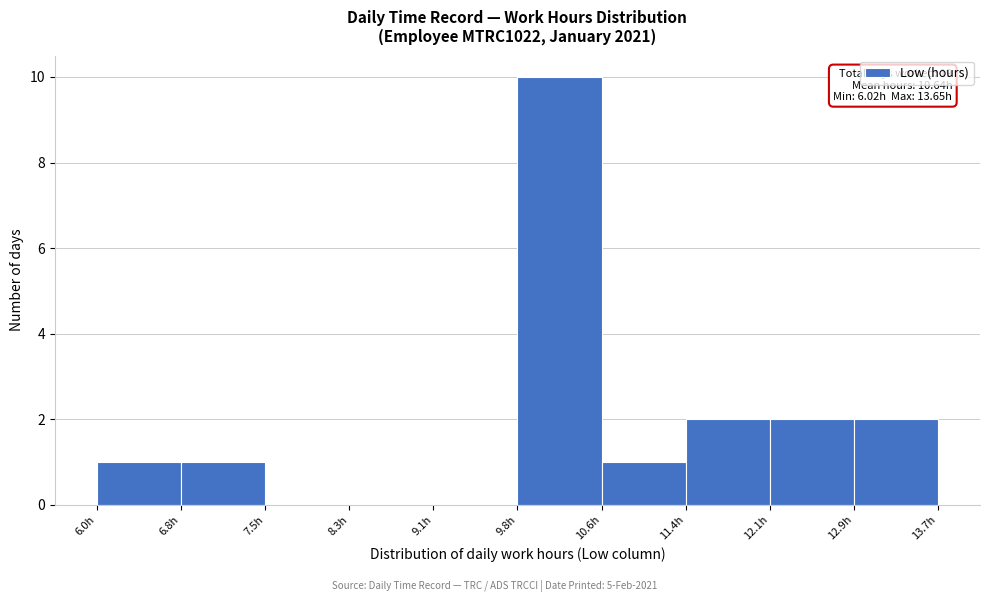

Over which range of the x-axis is the bar tallest?

9.8 to 10.6